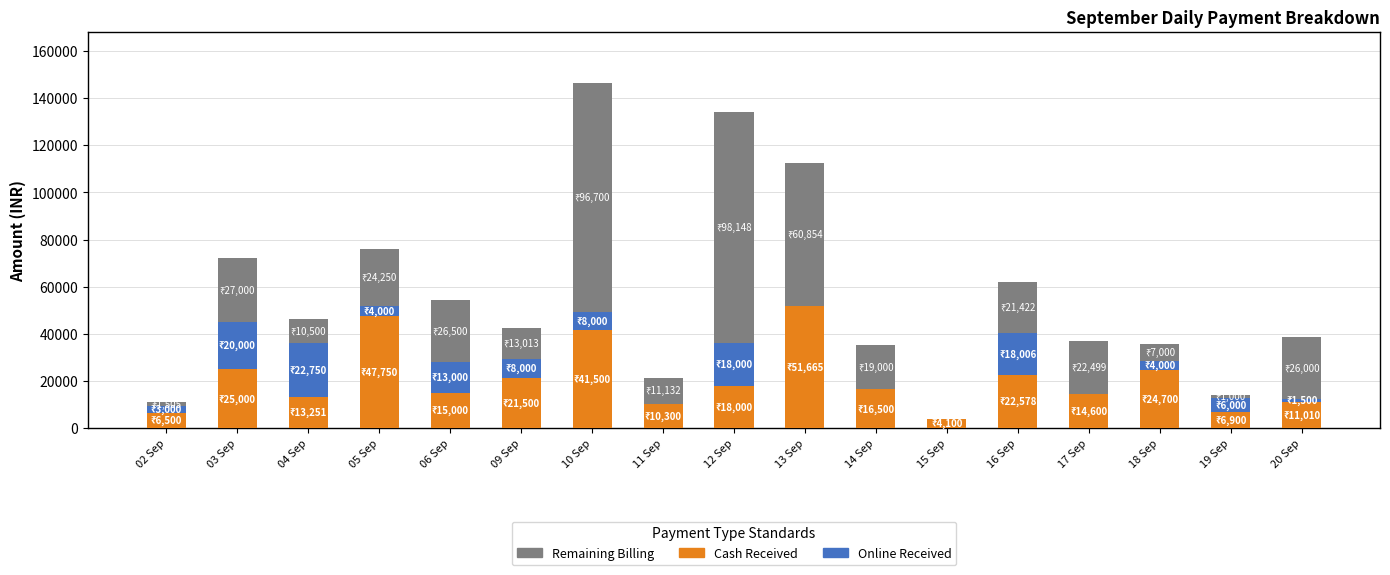

At which category is the sum across all series the highest?

10 Sep